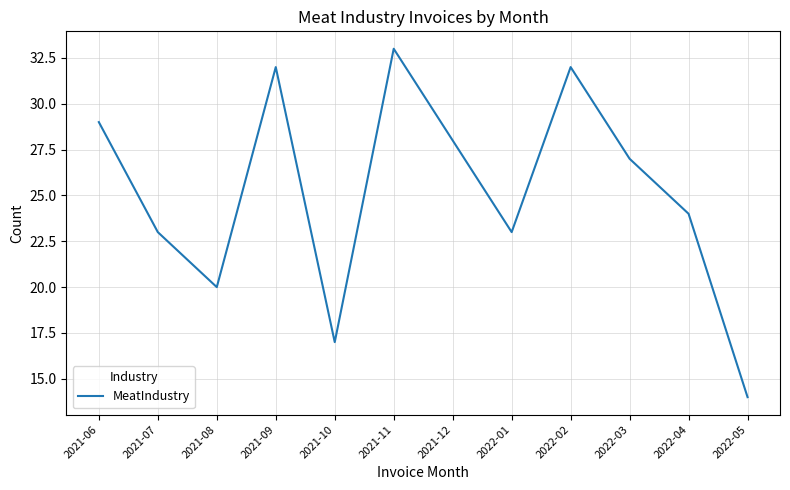

What position from the left is 2021-12?

7